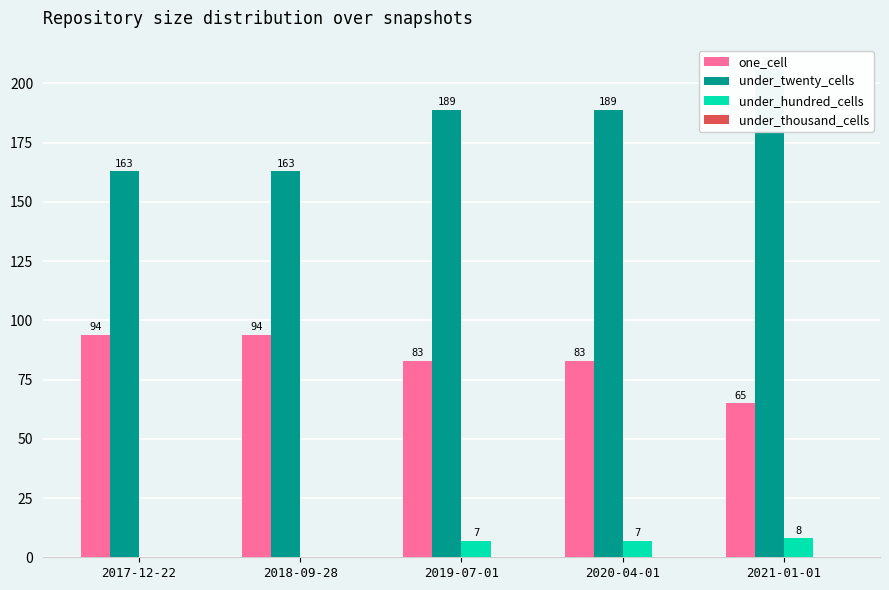

At which label does under_hundred_cells reach its minimum?

2017-12-22